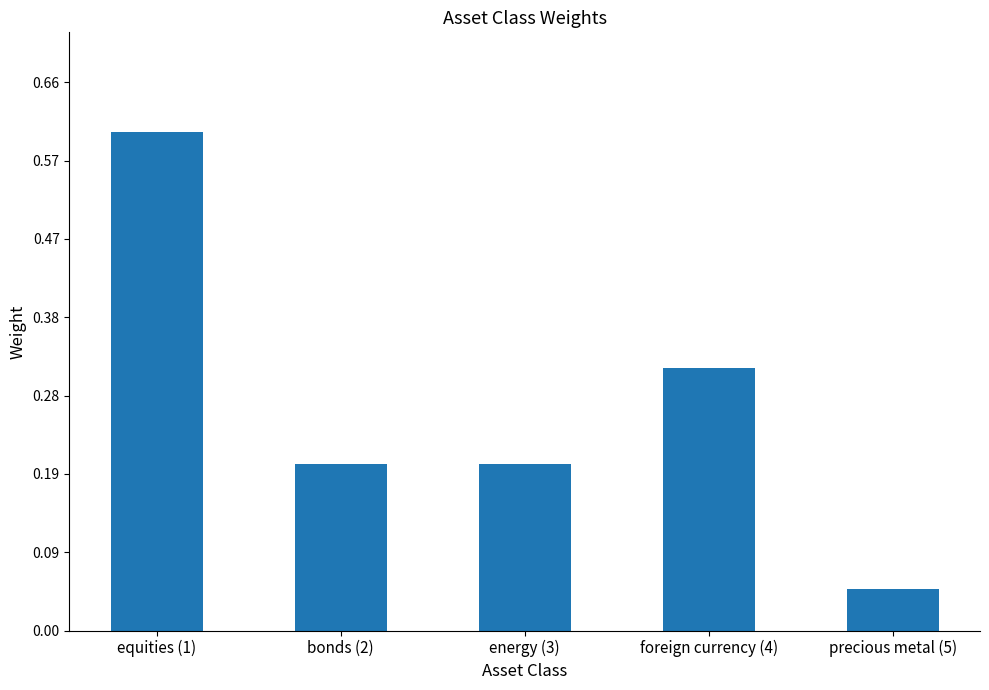

How many categories are shown in the chart?

5